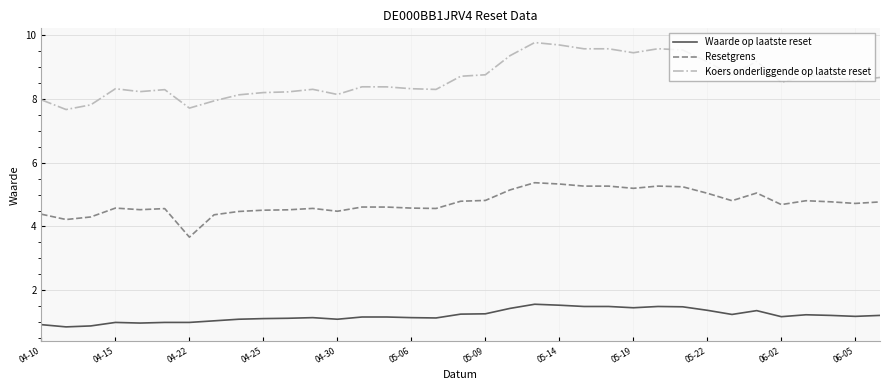

What is the highest value of the Waarde op laatste reset series?

1.6